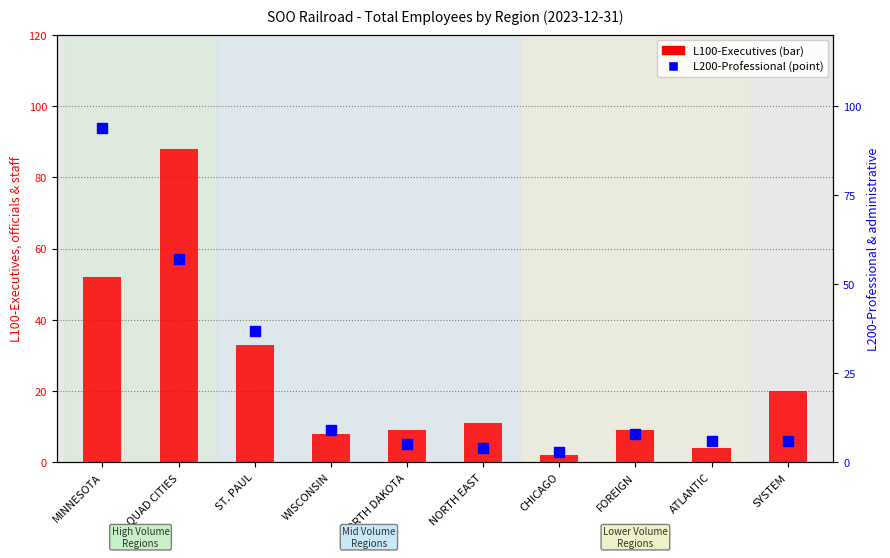

Which series contains the highest Y value?

L200-Professional